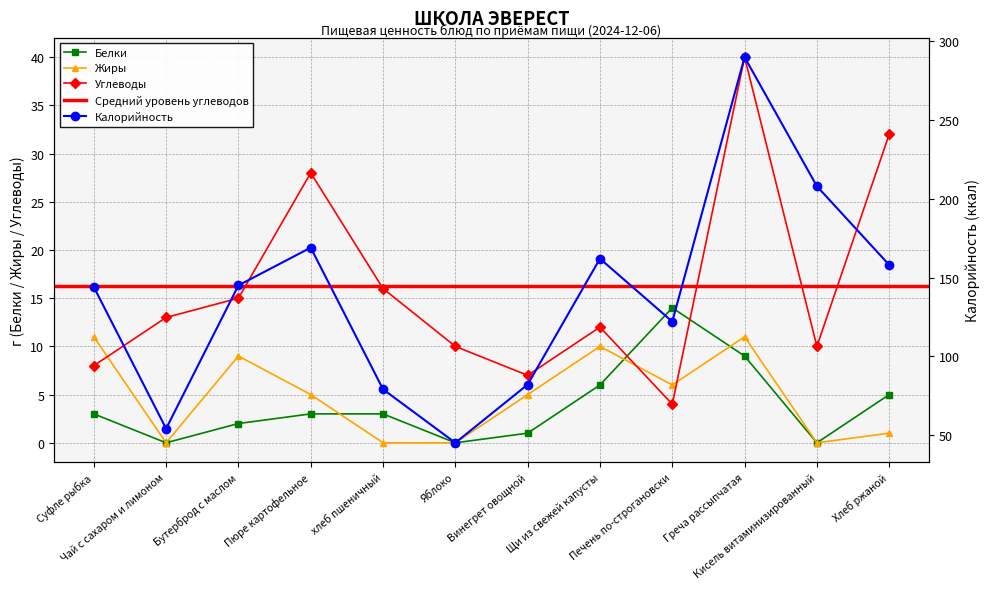

What is the label of the 12th point from the left?

Хлеб ржаной